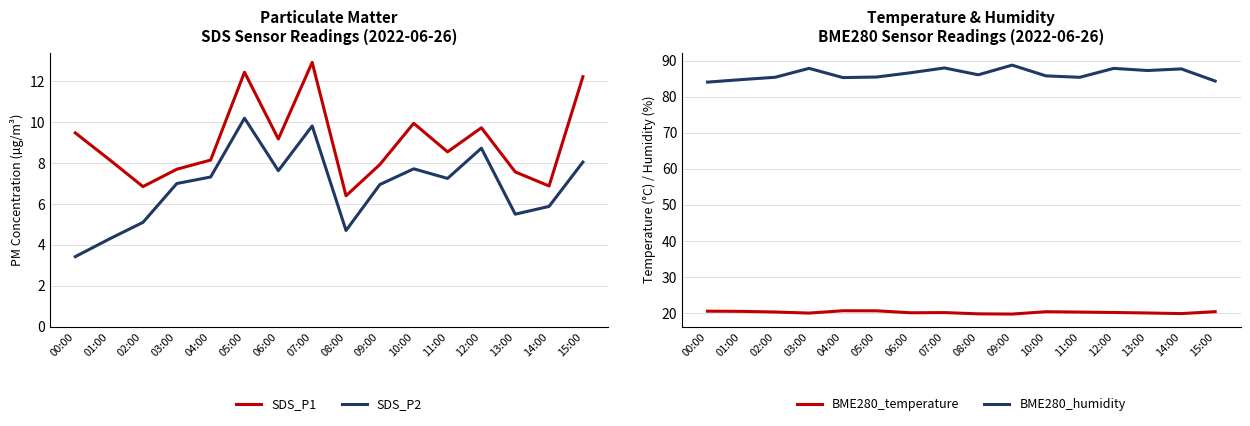

At which category is the sum across all series the highest?

07:00